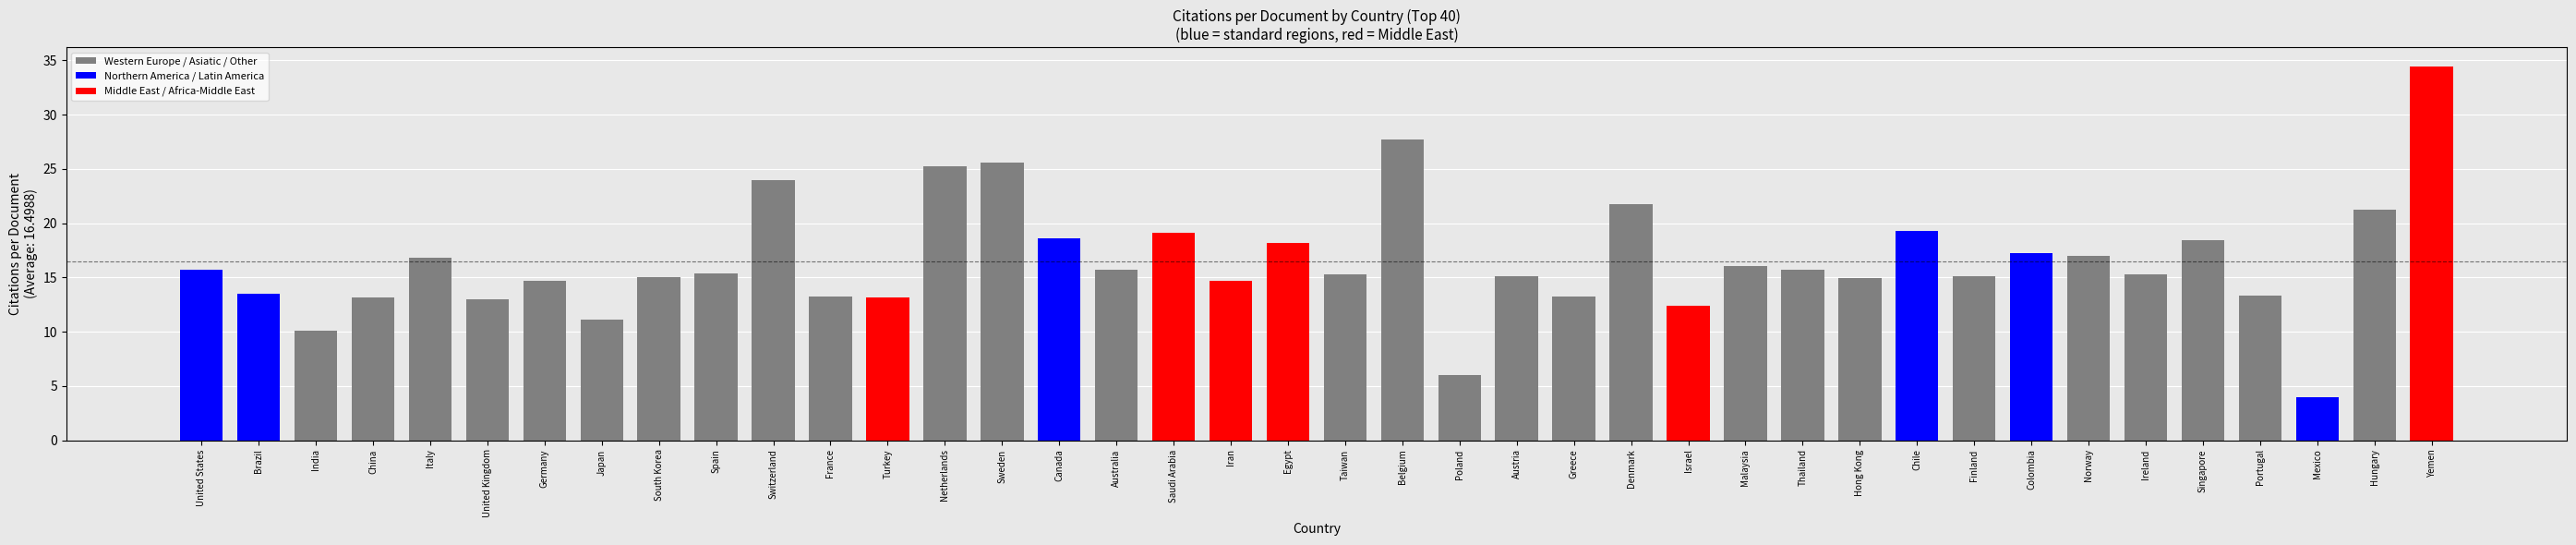

What position from the right is Thailand?

12